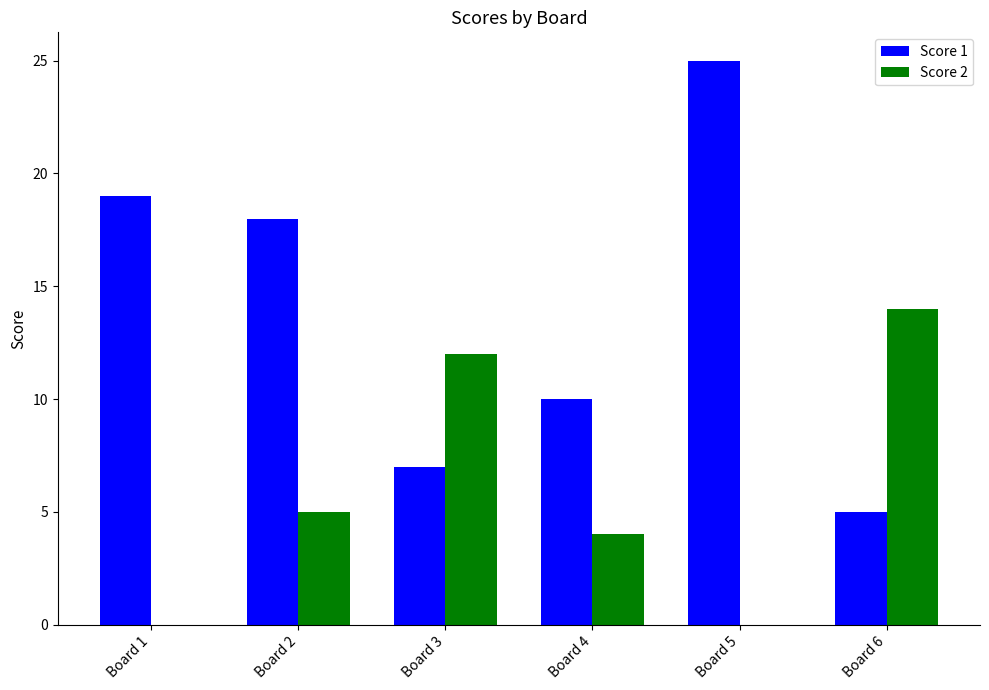

The Score 2 series shows 14 at Board 6. True or false?

True